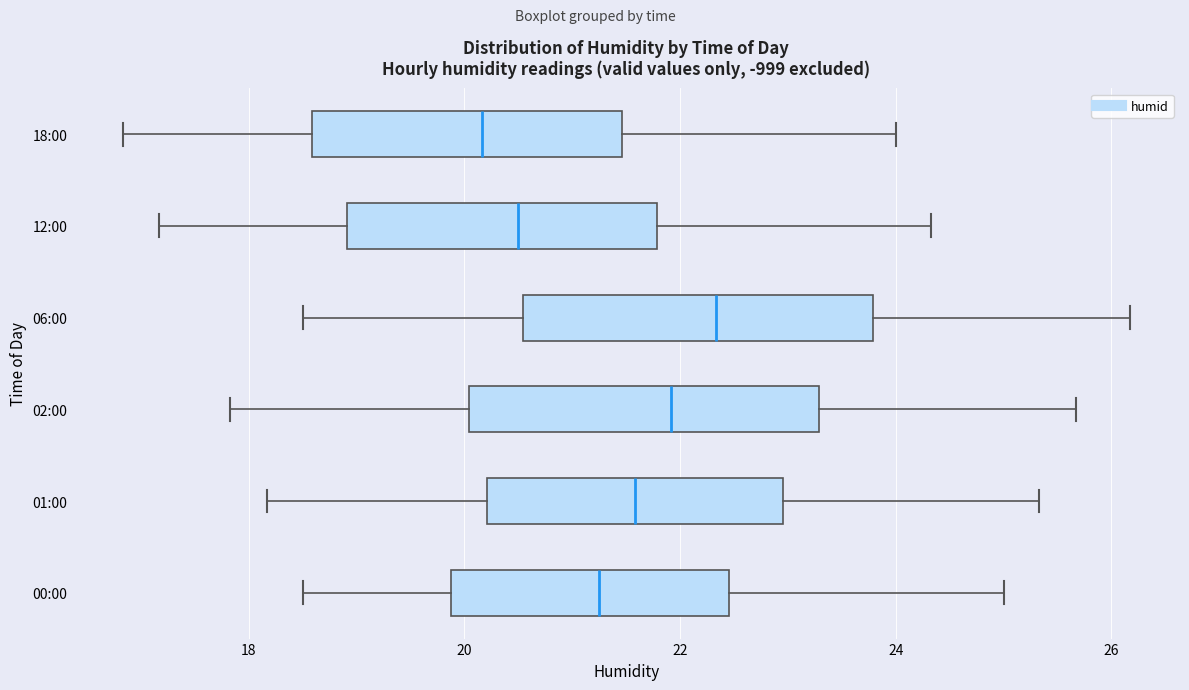

Which box's median line is the furthest to the right?

06:00